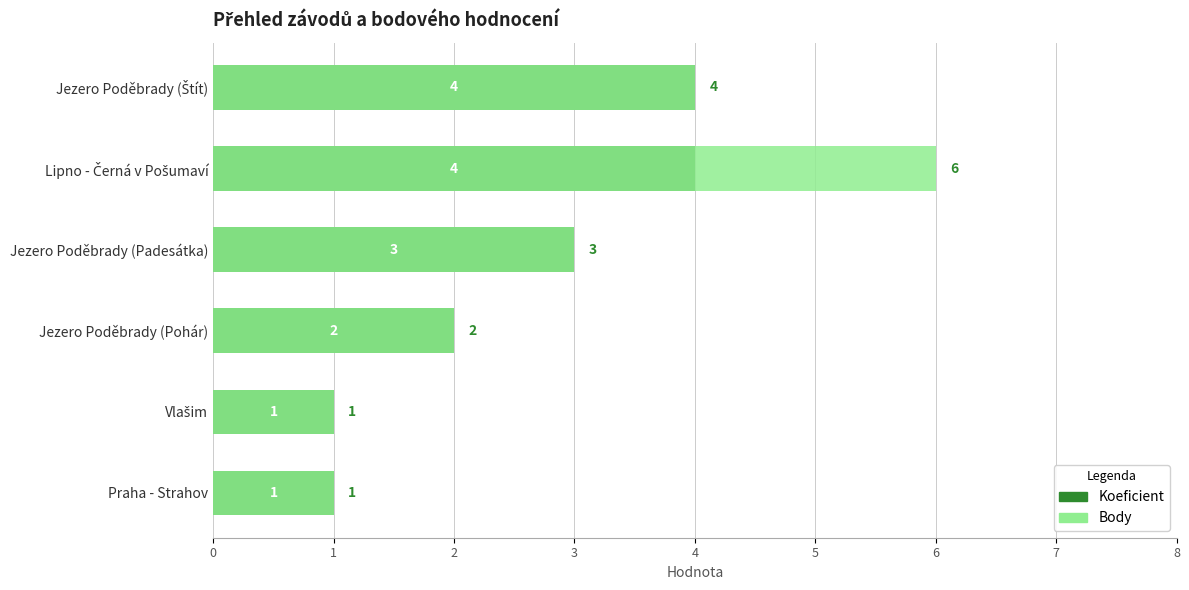

What is the value of the Body bar at the 2nd from the left?

1